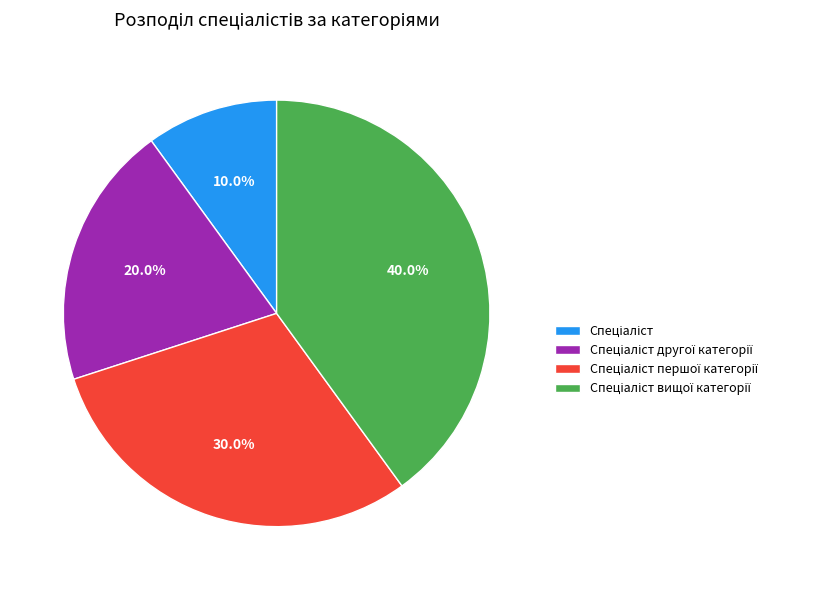

Is there a majority slice in this chart?

No